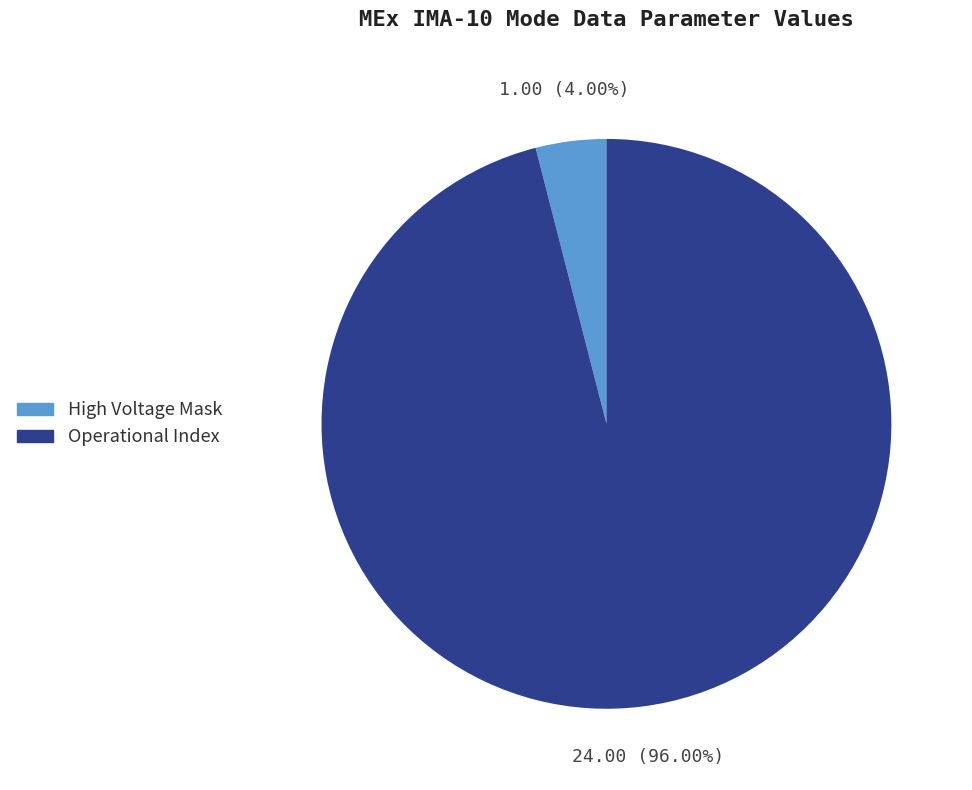

To the nearest percent, what percentage of the pie is Operational Index?

96%